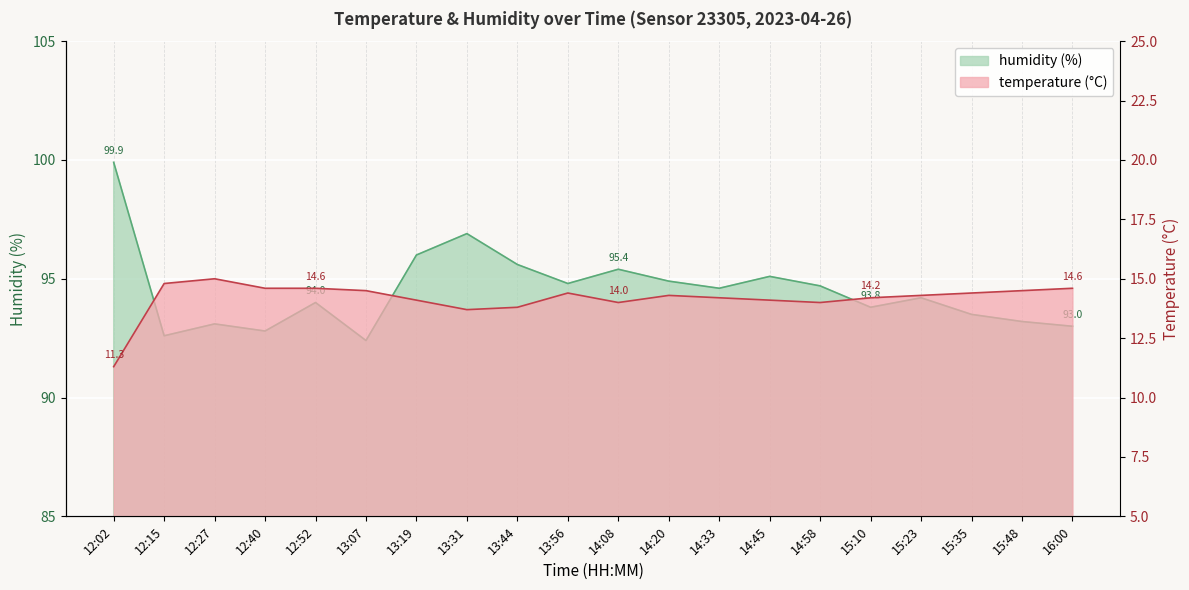

Is it true that temperature equals 15.0 at 12:27?

True